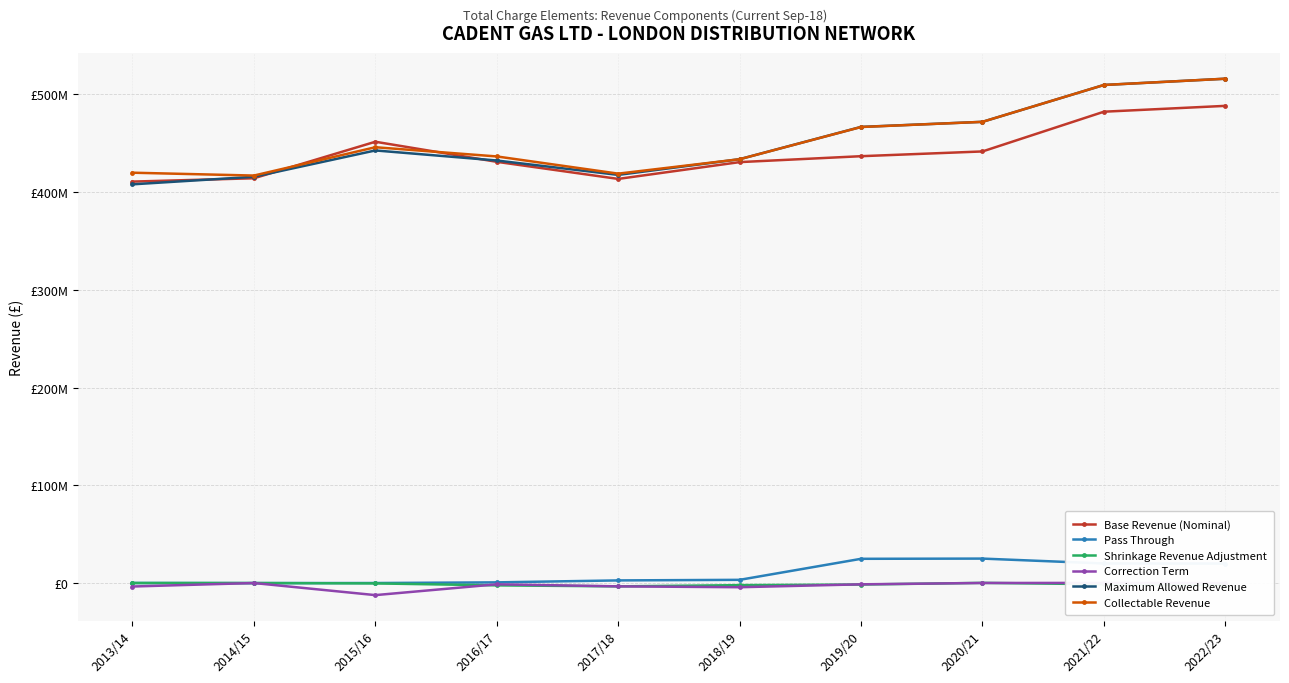

What are all the series names shown in the legend?

Base Revenue (Nominal), Pass Through, Shrinkage Revenue Adjustment, Correction Term, Maximum Allowed Revenue, Collectable Revenue